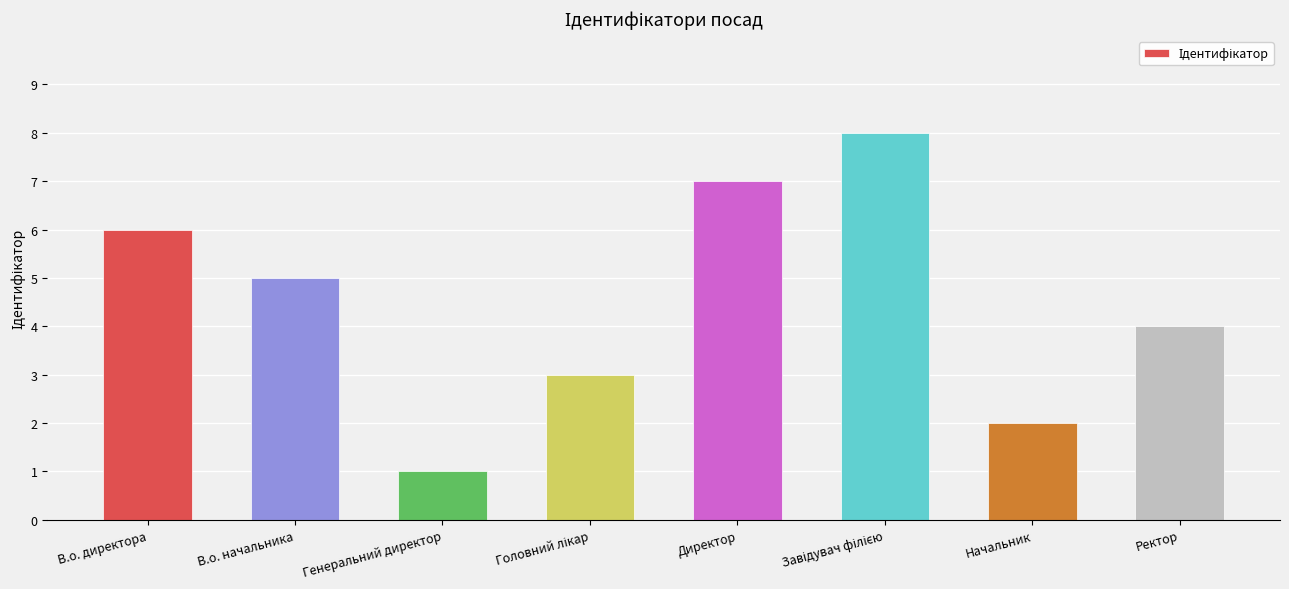

What value does the data have at Генеральний директор?

1